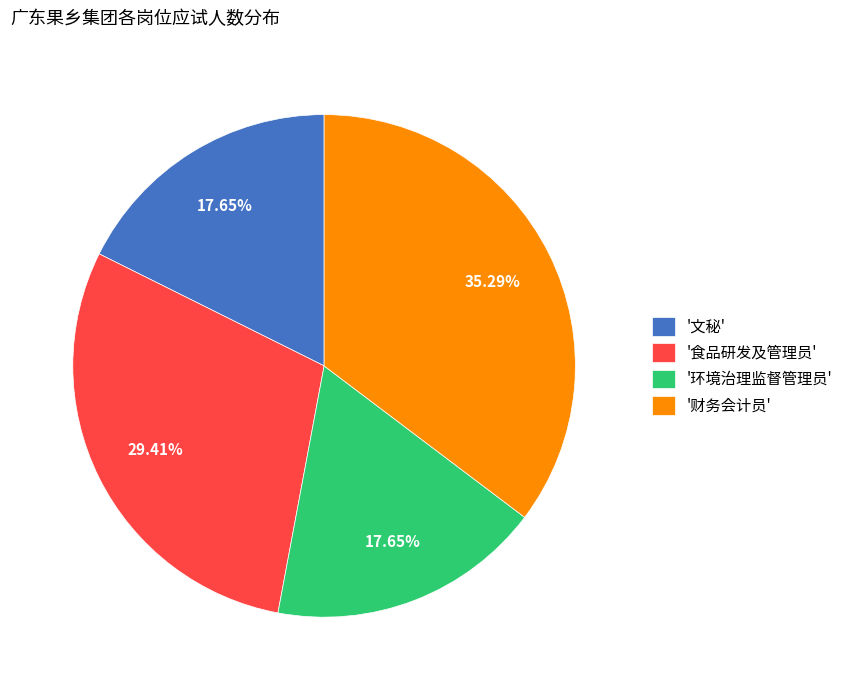

How many segments does this pie chart have?

4